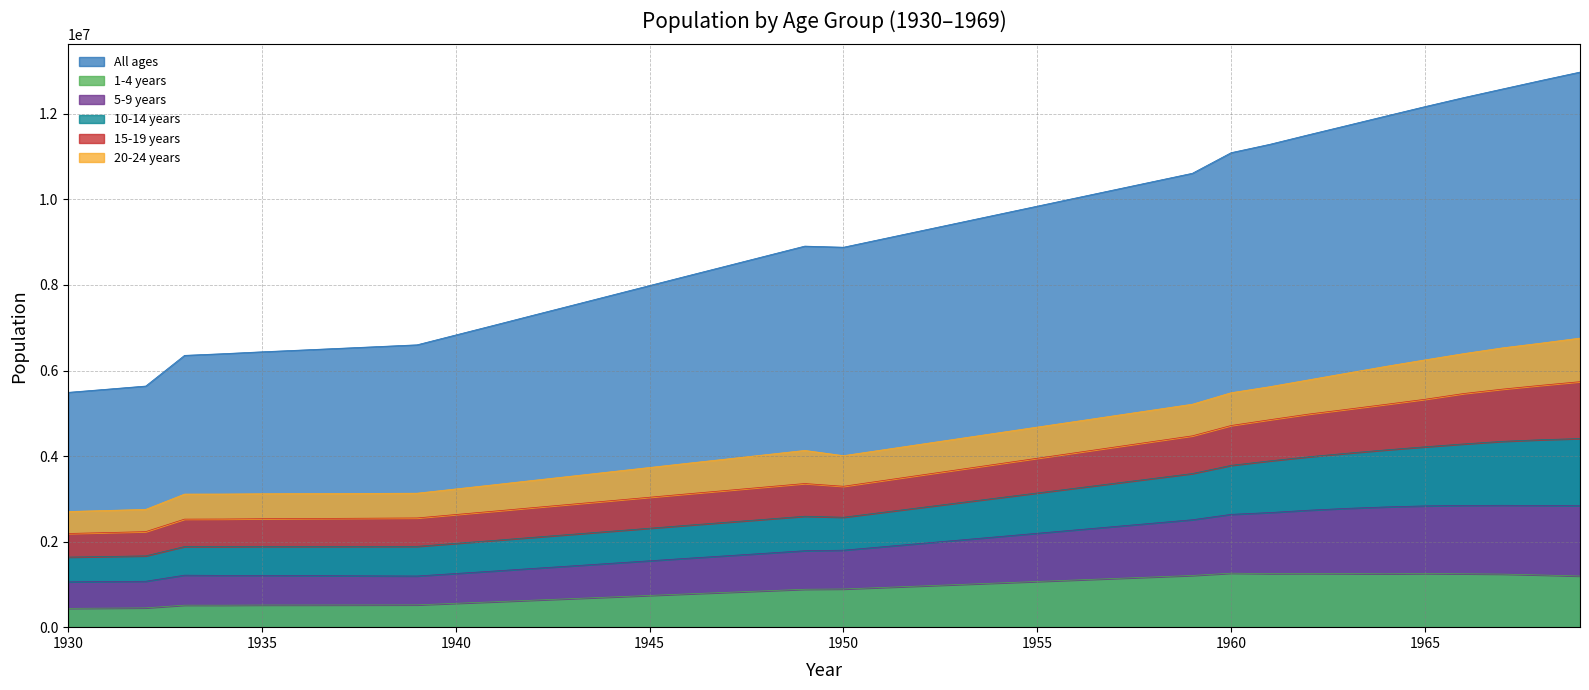

At which category does 10-14 years reach its first local valley?

1950